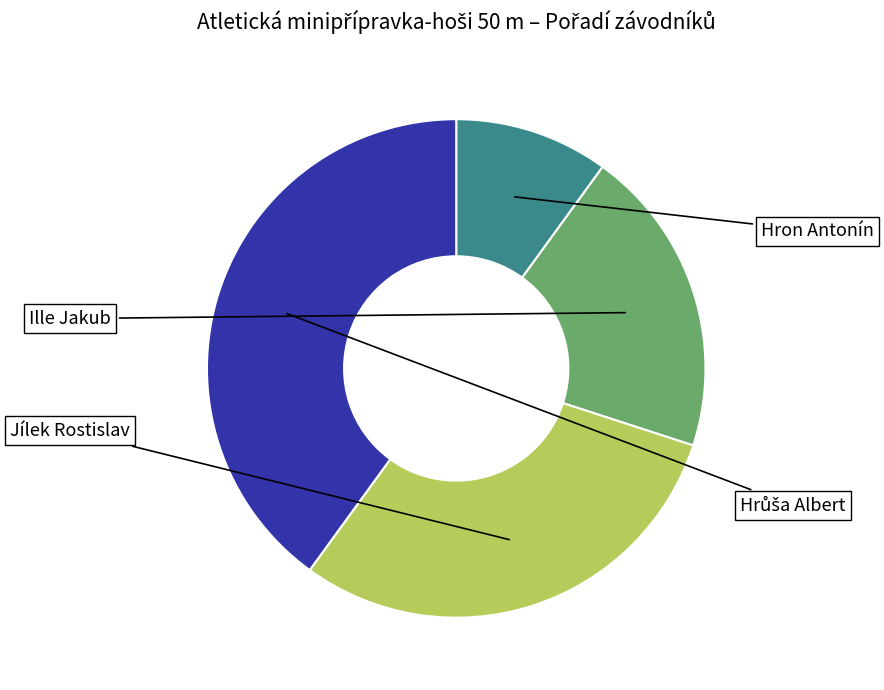

Is there a majority slice in this chart?

No